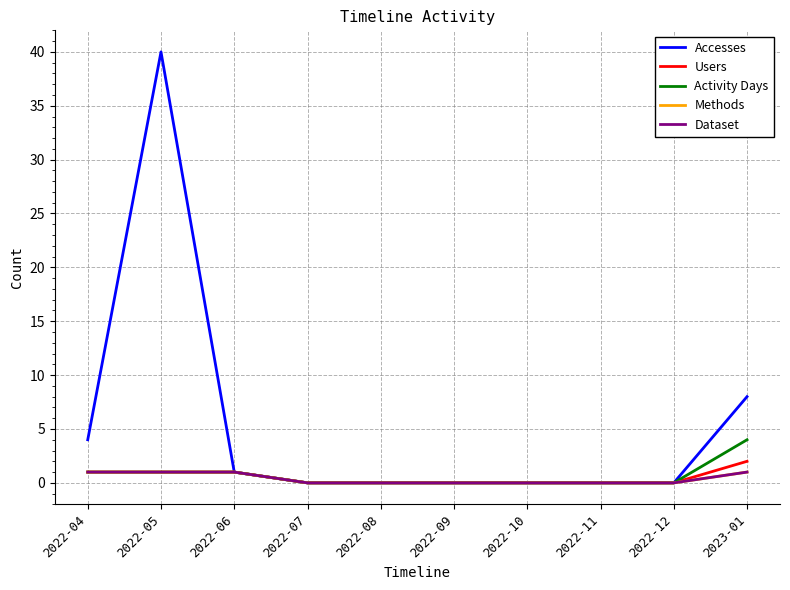

At which category is the sum across all series the highest?

2022-05